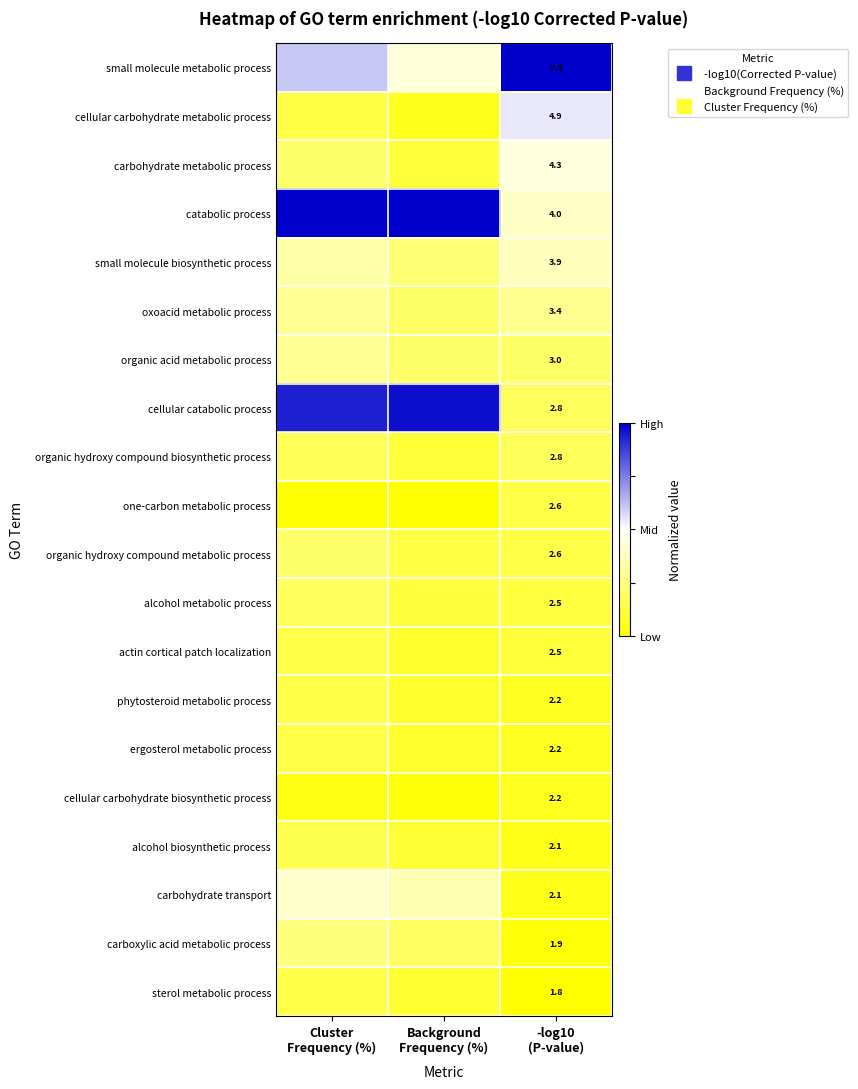

Between -log10
(P-value) and Background
Frequency (%), which is larger?

-log10
(P-value)